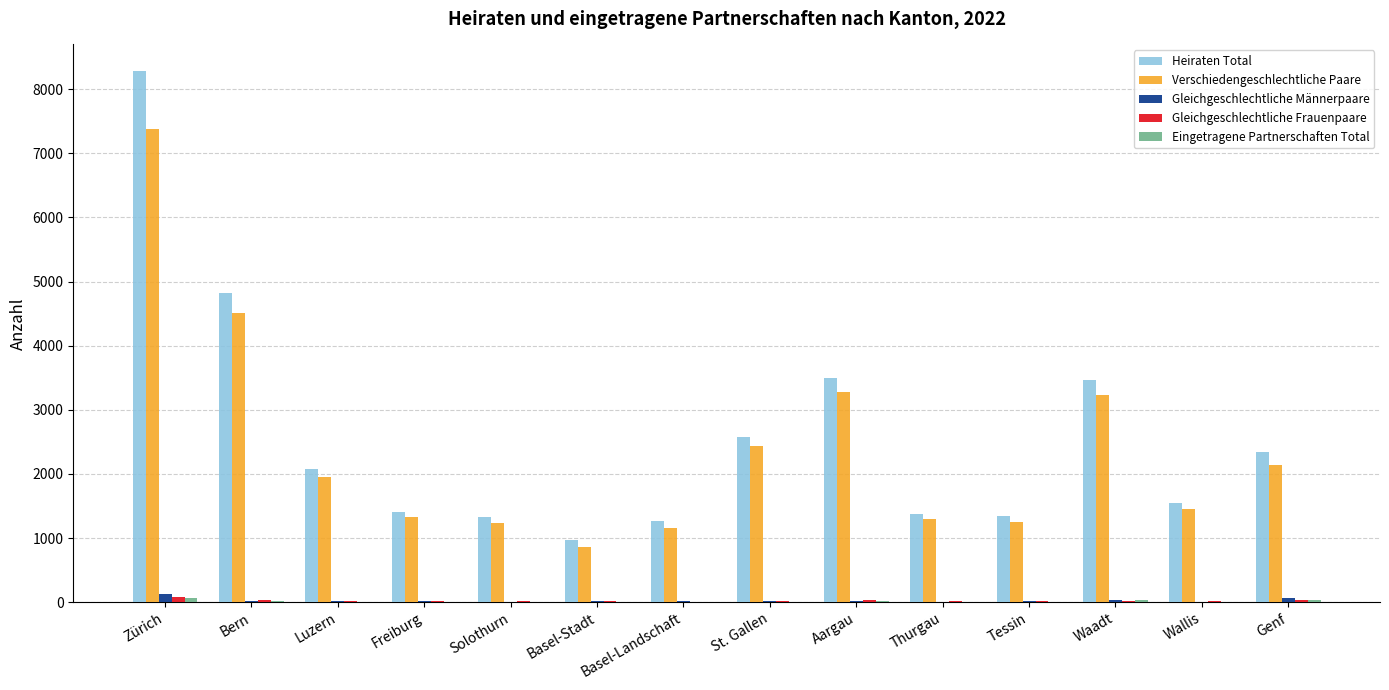

At which category is the sum across all series the highest?

Zürich